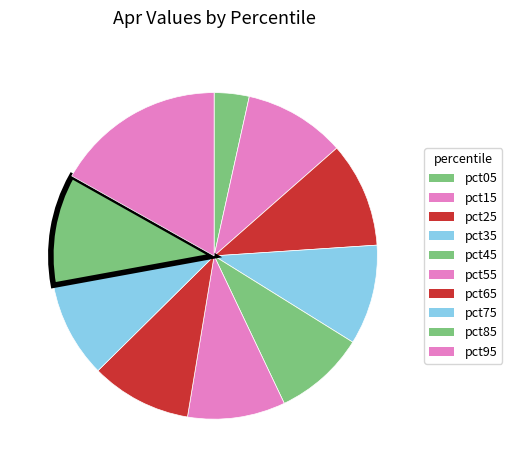

Which has a higher value, pct45 or pct05?

pct45